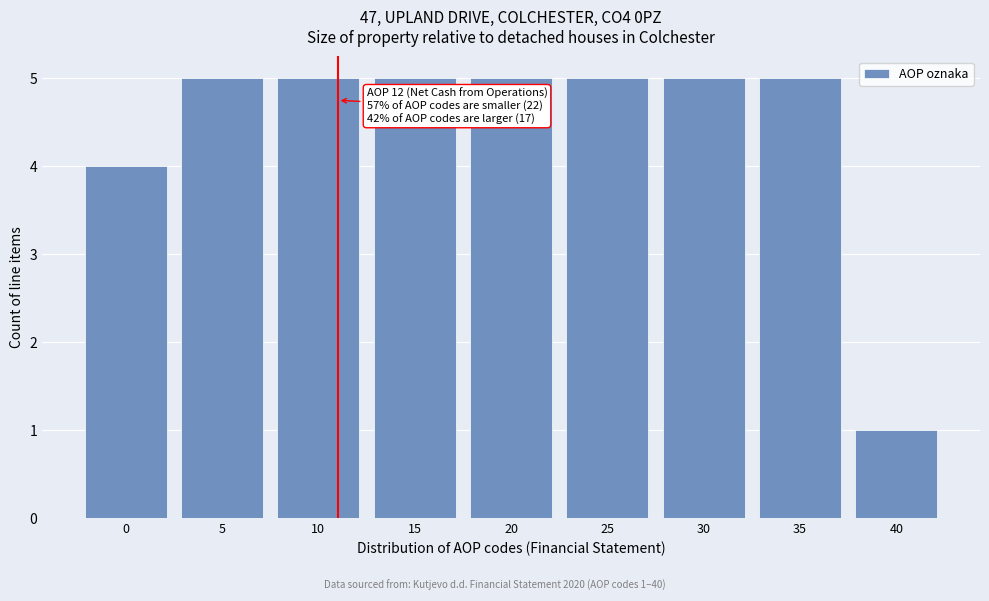

Reading right to left, transcribe all the data shown in this chart.

40=1	35=5	30=5	25=5	20=5	15=5	10=5	5=5	0=4